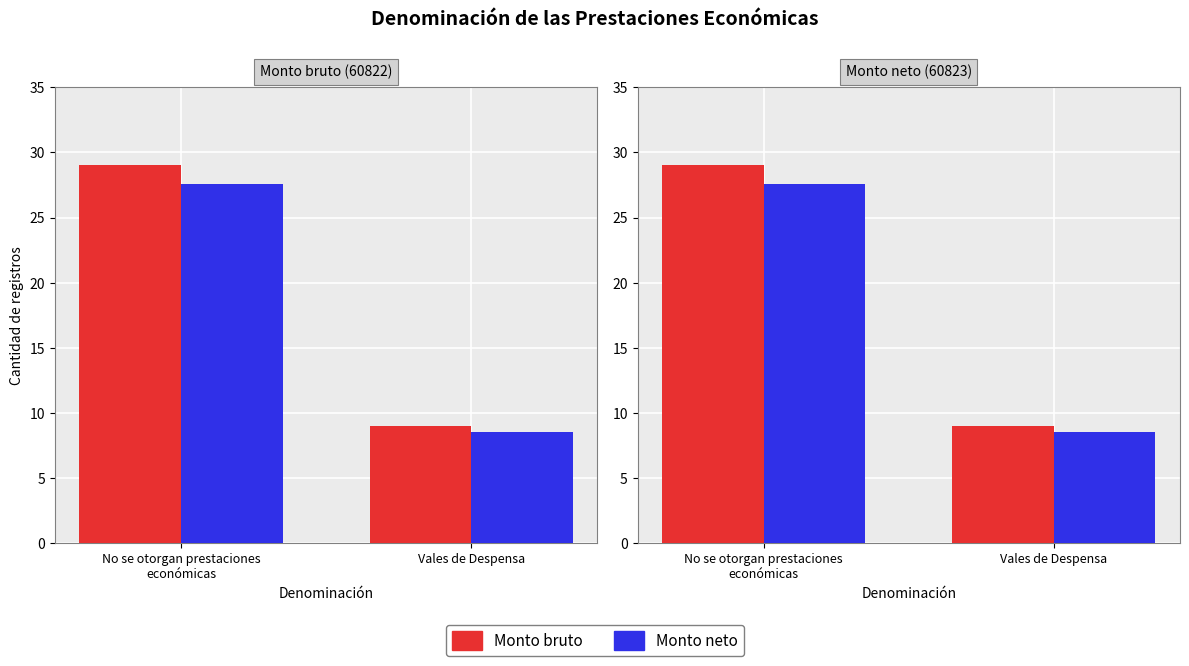

Reading left to right, list all the values displayed in this chart.

Monto bruto: 29.0	9.0
Monto neto: 27.5	8.5